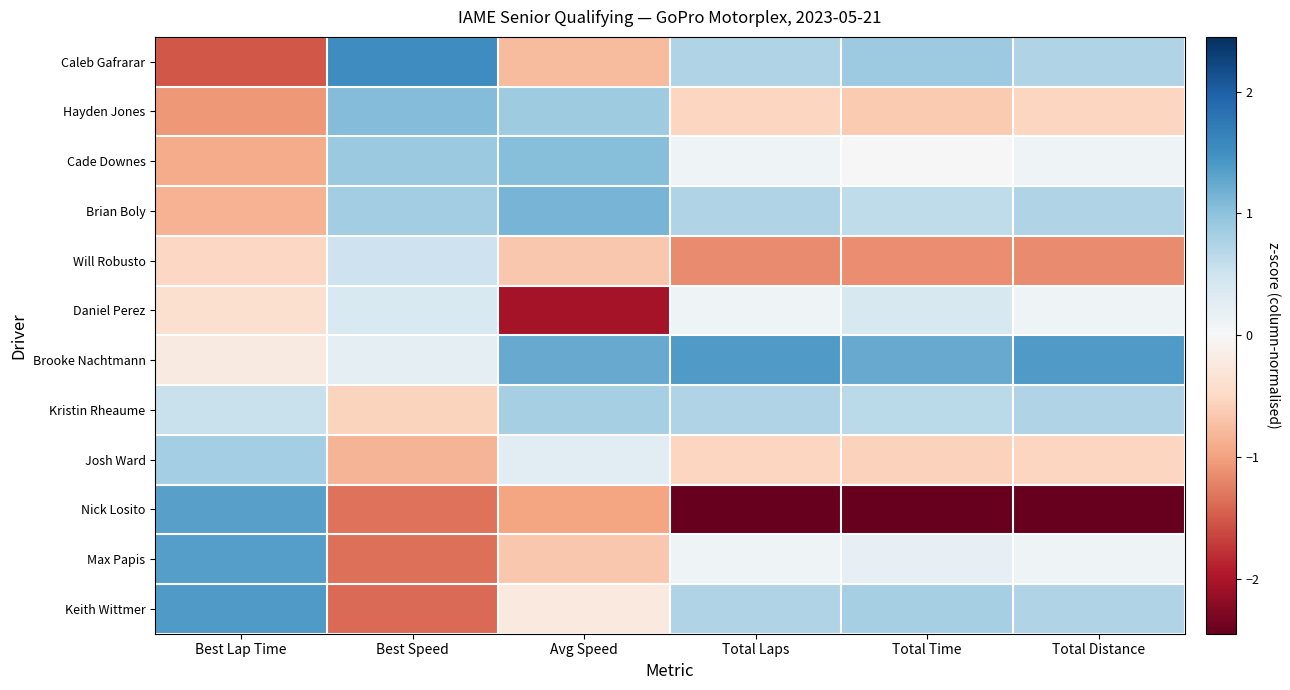

Between Total Time and Best Lap Time, which is larger?

Total Time